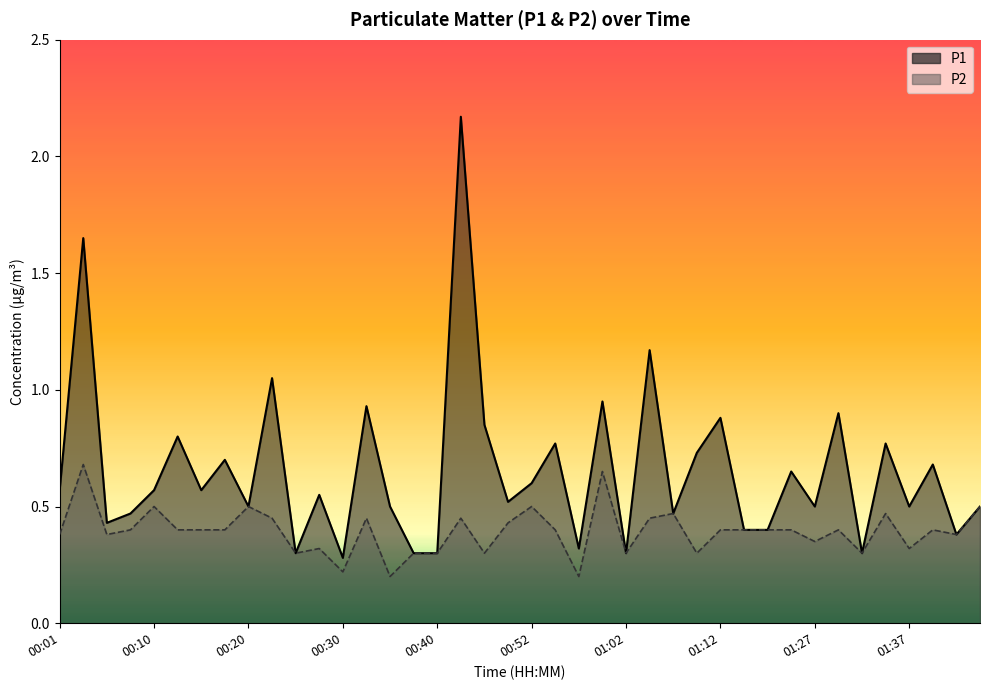

At which label does P1 reach its minimum?

00:30